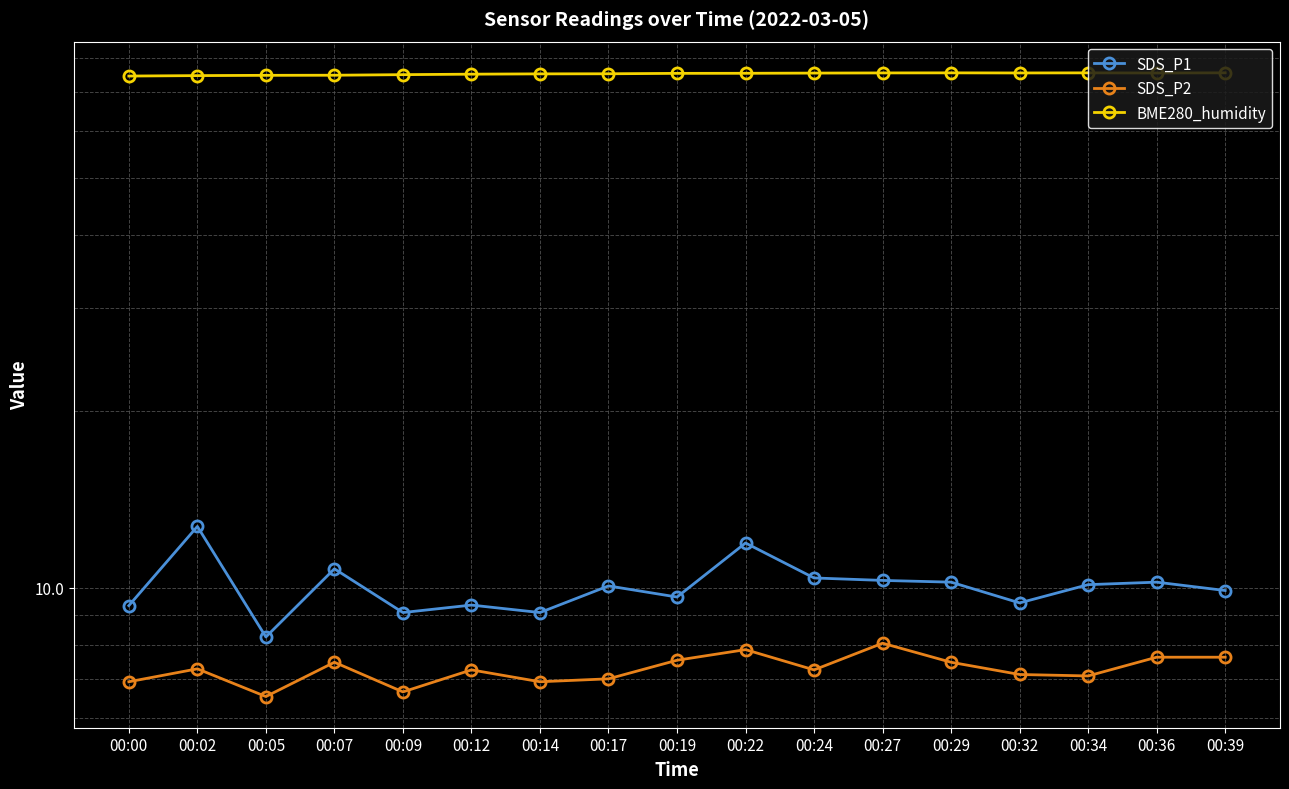

What is the value of the SDS_P2 point at the 6th from the left?

7.2